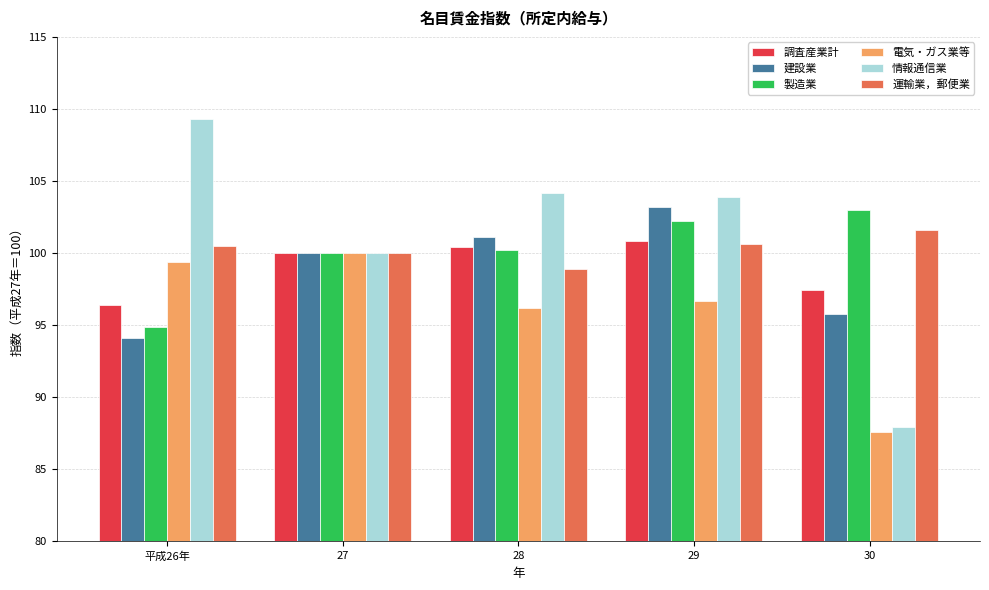

List the labels in order of 建設業 value, smallest first.

平成26年, 30, 27, 28, 29